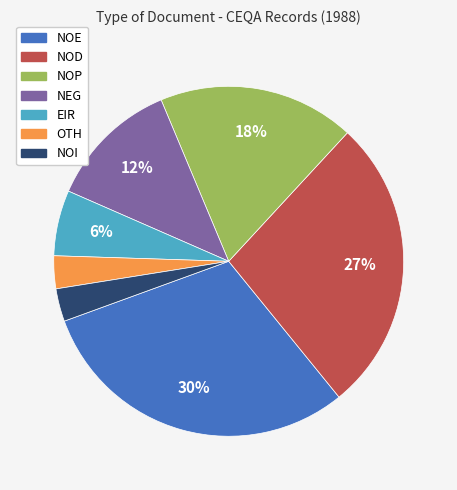

What is the largest slice in the pie chart?

NOE